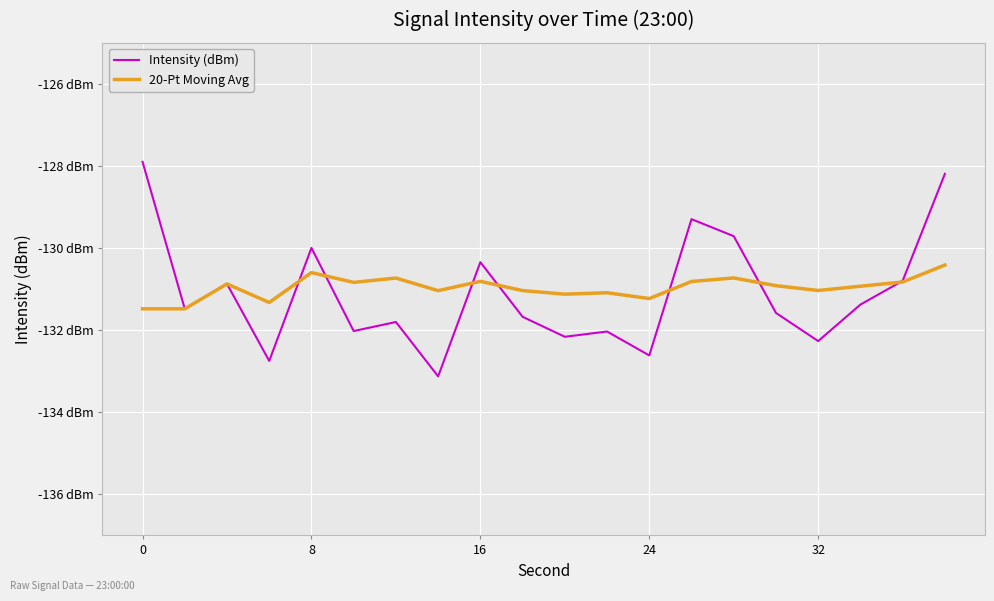

Is this an area chart (filled region under the line)?

No